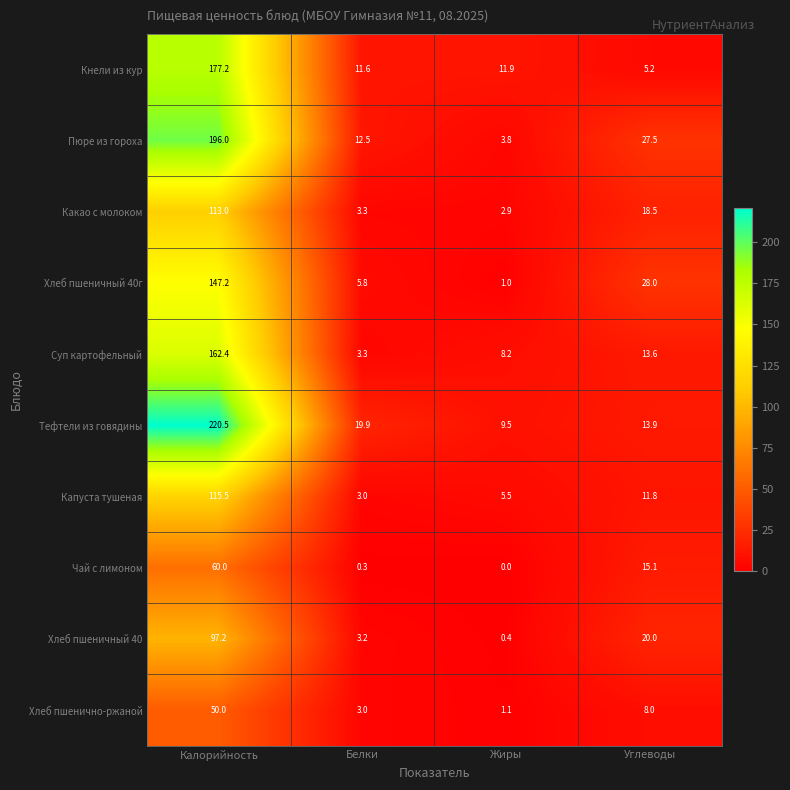

Is the value of Хлеб пшеничный 40г at Калорийность greater than the value of Тефтели из говядины at Калорийность?

No